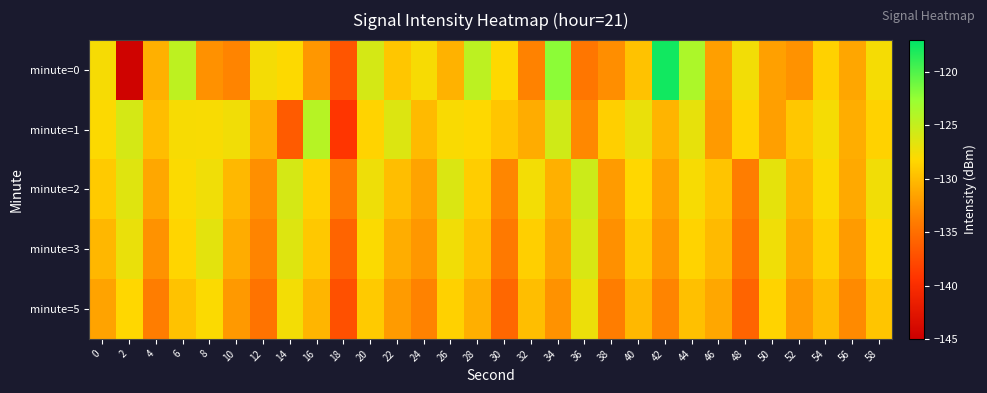

Reading right to left, transcribe all the data shown in this chart.

minute=0: 58=-127.7	56=-131.3	54=-128.7	52=-132.6	50=-131.7	48=-127.5	46=-131.8	44=-123.7	42=-117.7	40=-129.6	38=-132.8	36=-134.5	34=-122.2	32=-133.6	30=-128.2	28=-124.6	26=-130.6	24=-127.8	22=-129.3	20=-125.9	18=-136.9	16=-132.3	14=-128.1	12=-127.6	10=-133.5	8=-132.7	6=-124.6	4=-130.7	2=-144.6	0=-127.7
minute=1: 58=-128.6	56=-130.9	54=-127.7	52=-129.3	50=-131.8	48=-128.4	46=-132.1	44=-126.9	42=-130.5	40=-127.1	38=-128.8	36=-133.2	34=-125.6	32=-131.0	30=-129.4	28=-128.2	26=-127.9	24=-130.1	22=-126.3	20=-128.5	18=-139.2	16=-124.3	14=-136.4	12=-130.9	10=-127.5	8=-127.9	6=-127.8	4=-129.9	2=-125.9	0=-128.1
minute=2: 58=-127.5	56=-131.2	54=-128.1	52=-130.4	50=-126.8	48=-133.9	46=-129.5	44=-127.8	42=-131.6	40=-128.3	38=-132.0	36=-125.4	34=-130.7	32=-127.6	30=-133.4	28=-128.9	26=-126.2	24=-131.5	22=-129.8	20=-127.3	18=-134.1	16=-128.7	14=-125.9	12=-132.8	10=-130.2	8=-127.4	6=-128.0	4=-131.3	2=-126.5	0=-129.1
minute=3: 58=-128.2	56=-132.0	54=-128.8	52=-131.1	50=-127.4	48=-134.6	46=-130.1	44=-128.5	42=-132.3	40=-129.0	38=-132.7	36=-126.1	34=-131.4	32=-128.8	30=-134.2	28=-129.6	26=-127.5	24=-132.3	22=-130.9	20=-128.0	18=-135.8	16=-129.2	14=-126.4	12=-133.5	10=-131.0	8=-126.7	6=-128.4	4=-132.6	2=-127.1	0=-130.3
minute=5: 58=-129.4	56=-133.1	54=-130.0	52=-132.2	50=-128.5	48=-135.8	46=-131.3	44=-129.7	42=-133.5	40=-130.2	38=-133.9	36=-127.2	34=-132.6	32=-129.9	30=-135.5	28=-130.8	26=-128.7	24=-133.6	22=-132.0	20=-129.1	18=-137.2	16=-130.4	14=-127.6	12=-134.7	10=-132.2	8=-128.0	6=-129.6	4=-133.9	2=-128.3	0=-131.5